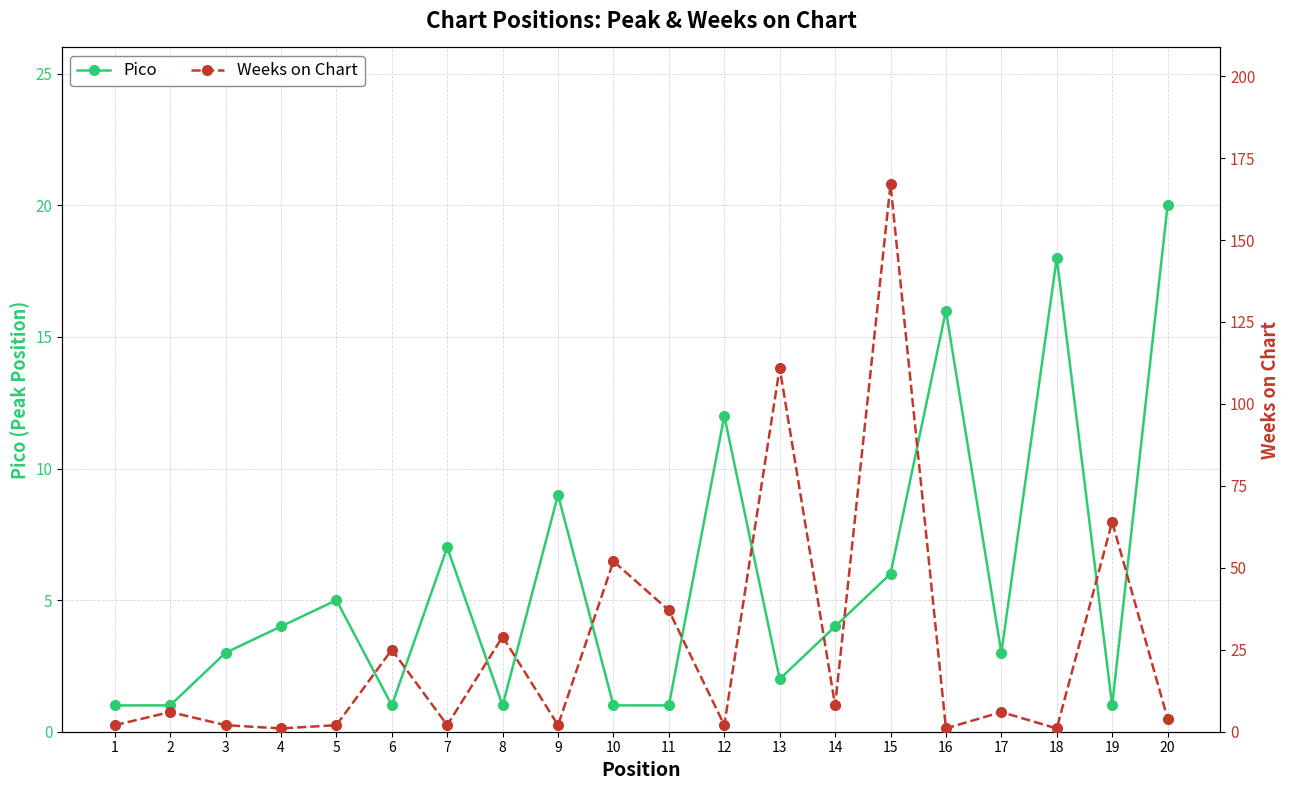

How many data points in Weeks on Chart are less than 6?

10